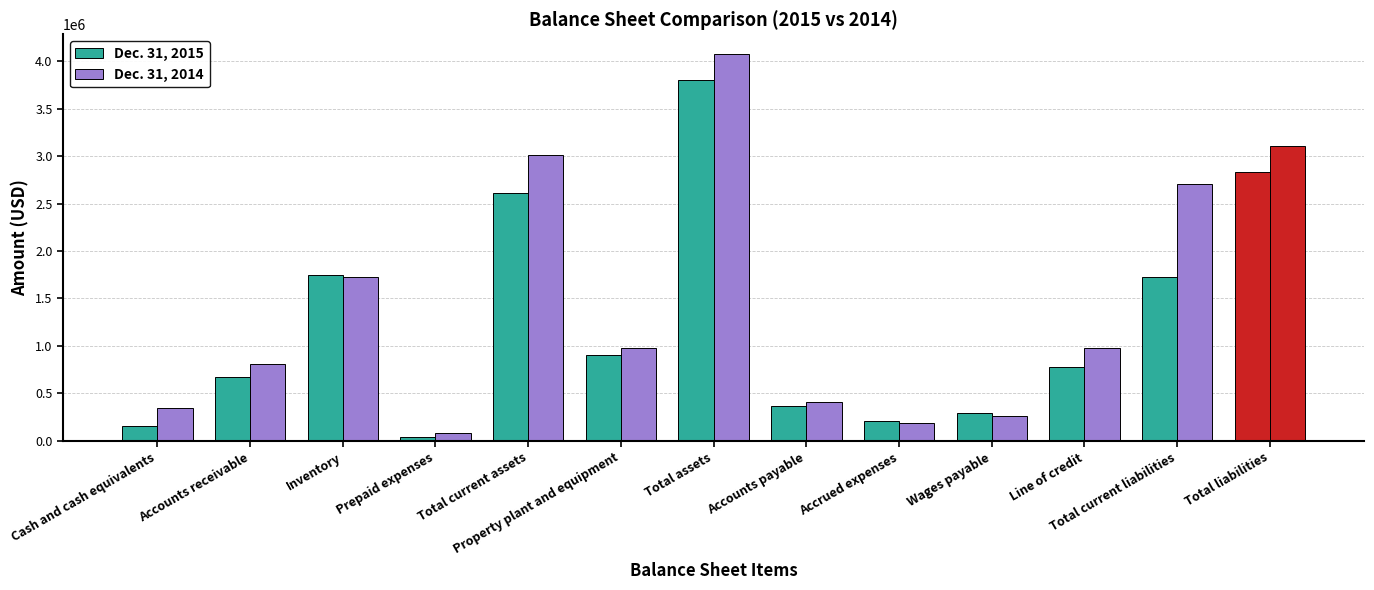

Reading left to right, transcribe all the data shown in this chart.

Dec. 31, 2015: 158000	672000	1746000	40000	2616000	910000	3797000	373000	212000	292000	777000	1729000	2836000
Dec. 31, 2014: 352000	814000	1722000	85000	3016000	983000	4078000	410000	192000	264000	979000	2703000	3108000